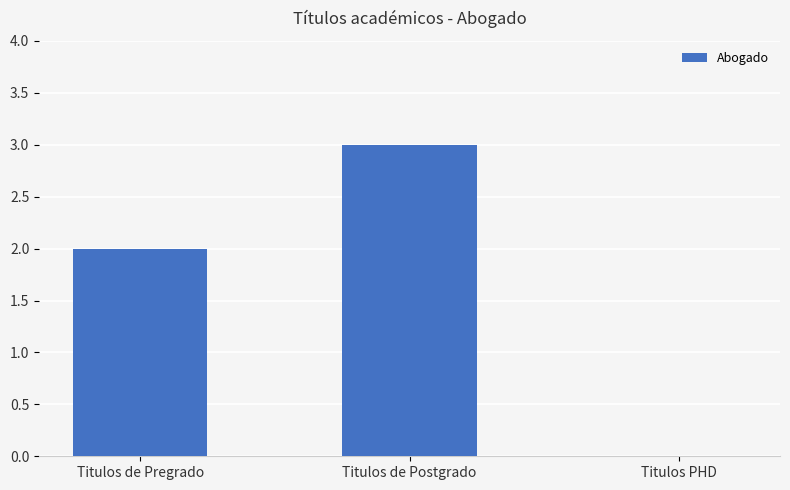

What is the greatest value displayed?

3